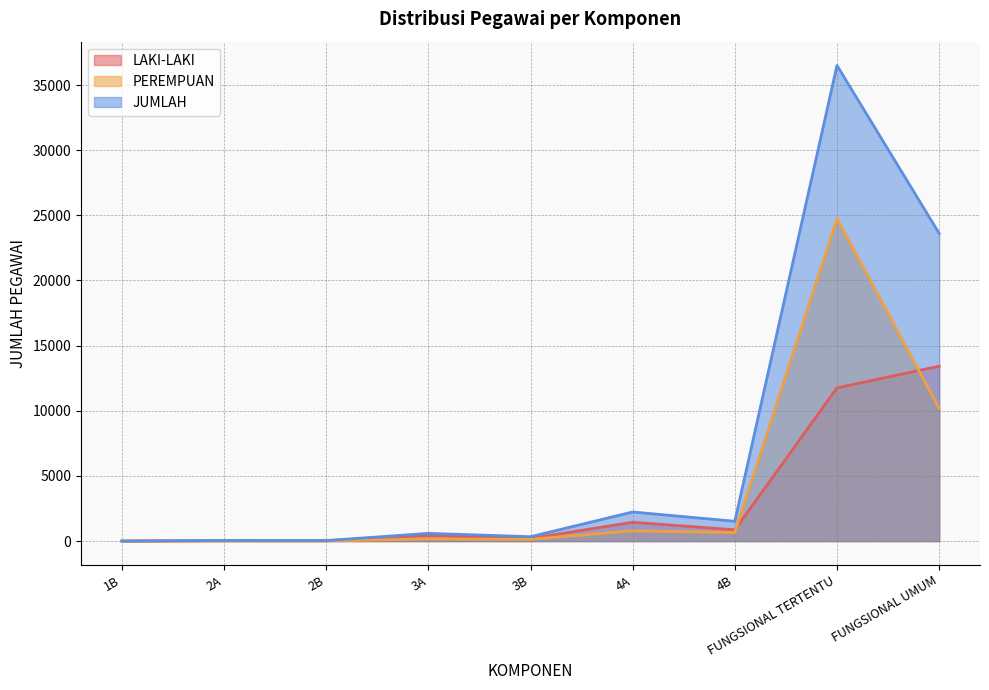

List the series in order of their overall mean, highest first.

JUMLAH, PEREMPUAN, LAKI-LAKI